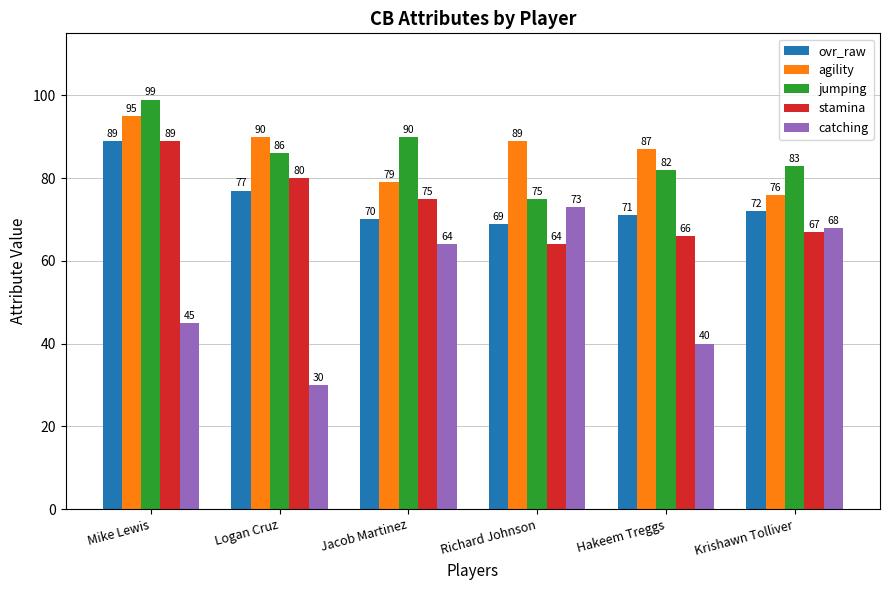

The ovr_raw series shows 71 at Hakeem Treggs. True or false?

True